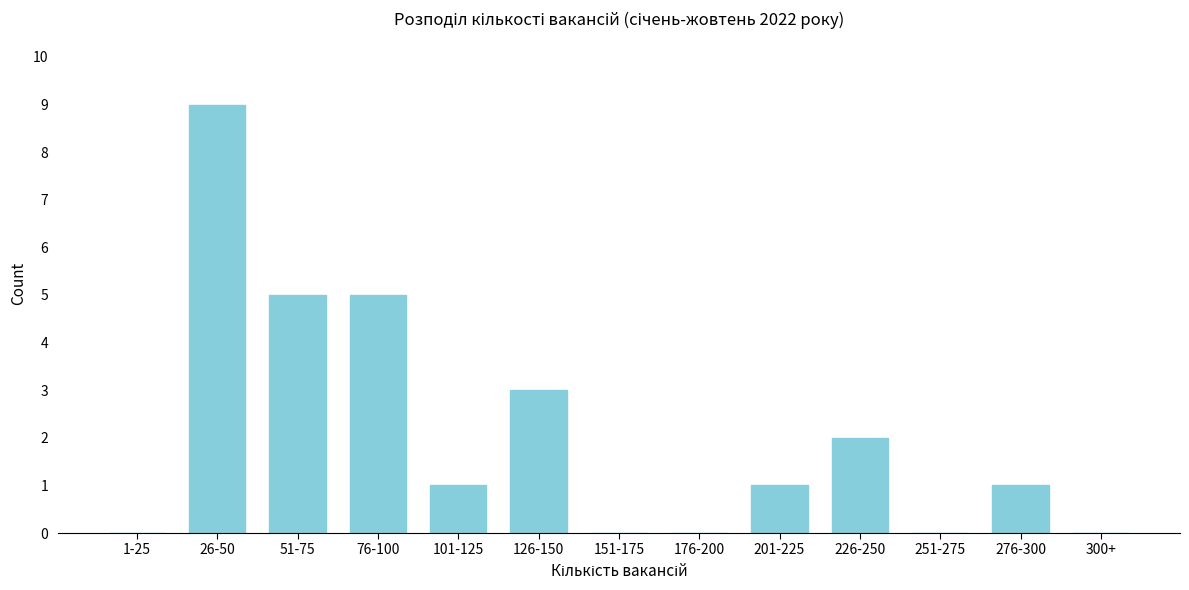

Reading left to right, transcribe all the data shown in this chart.

1-25=0	26-50=9	51-75=5	76-100=5	101-125=1	126-150=3	151-175=0	176-200=0	201-225=1	226-250=2	251-275=0	276-300=1	300+=0